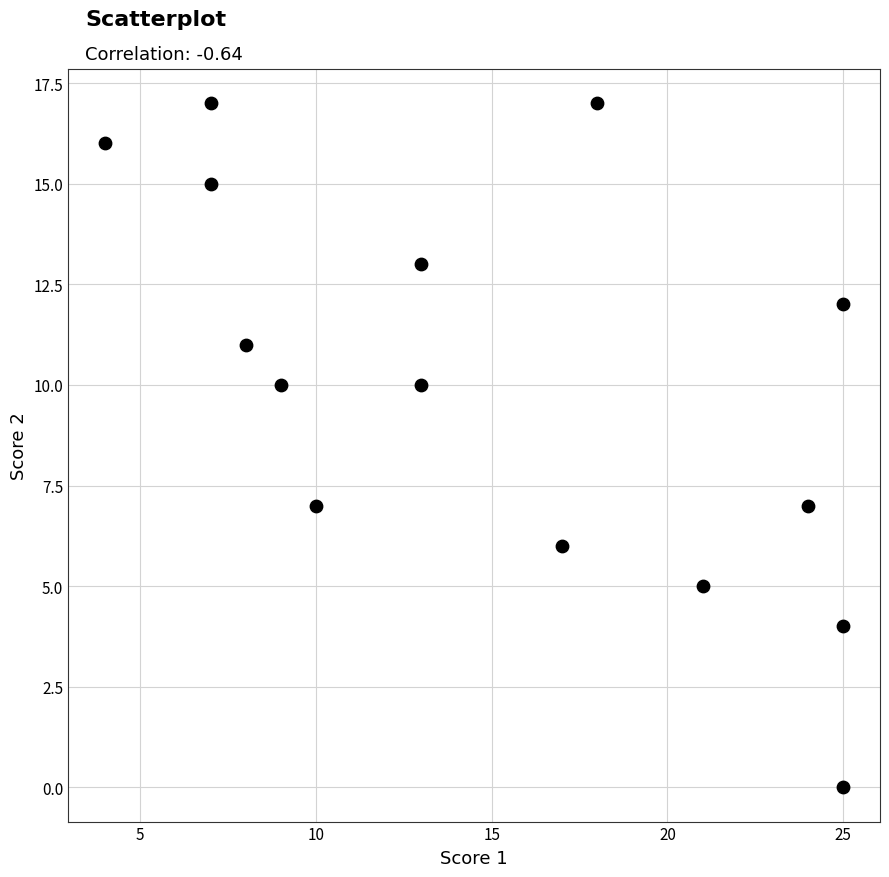

What is the range of Y values (max minus min)?

17